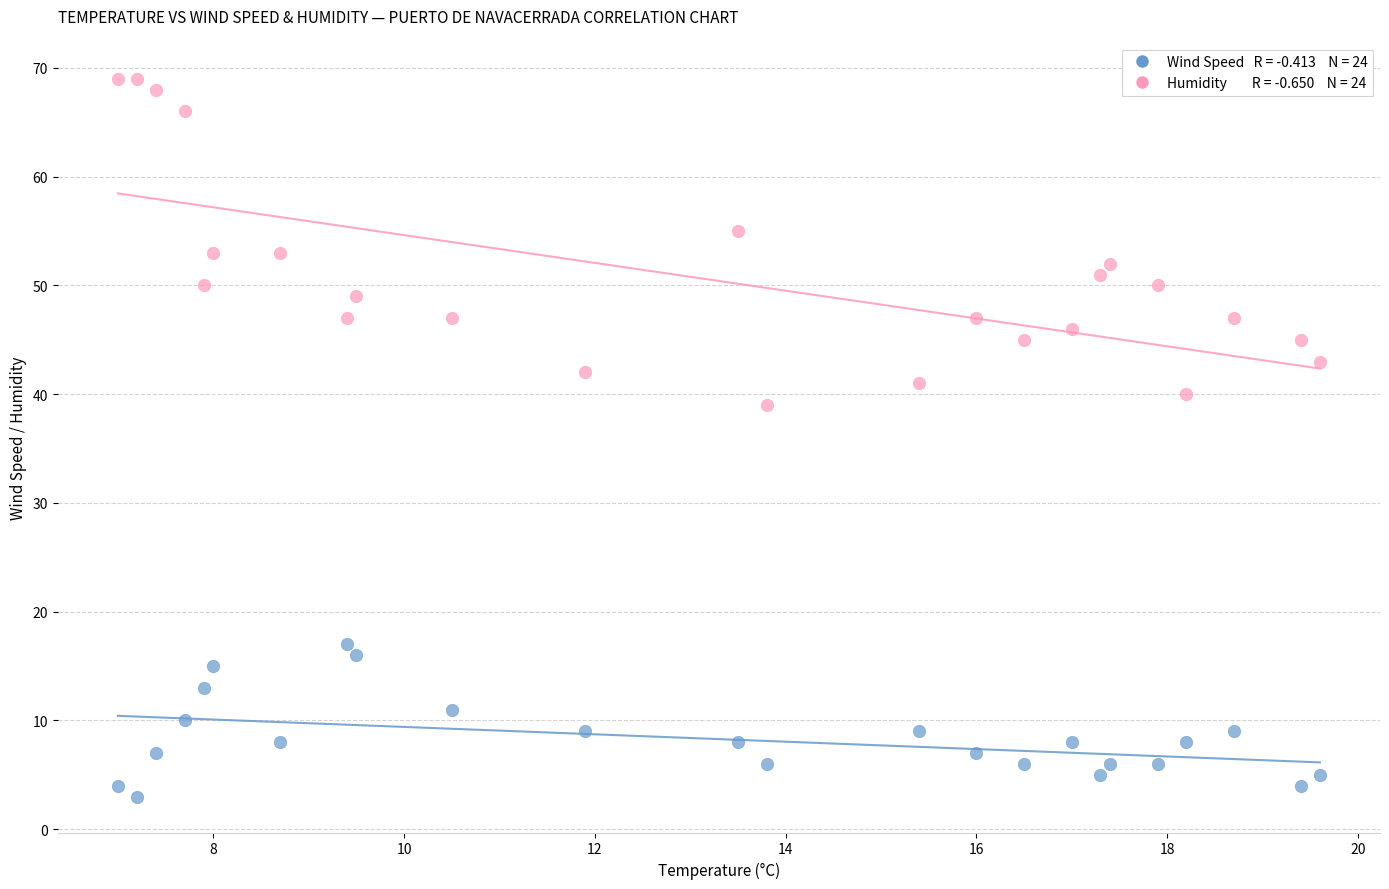

Across all data points, what is the range of Y values (max minus min)?

66